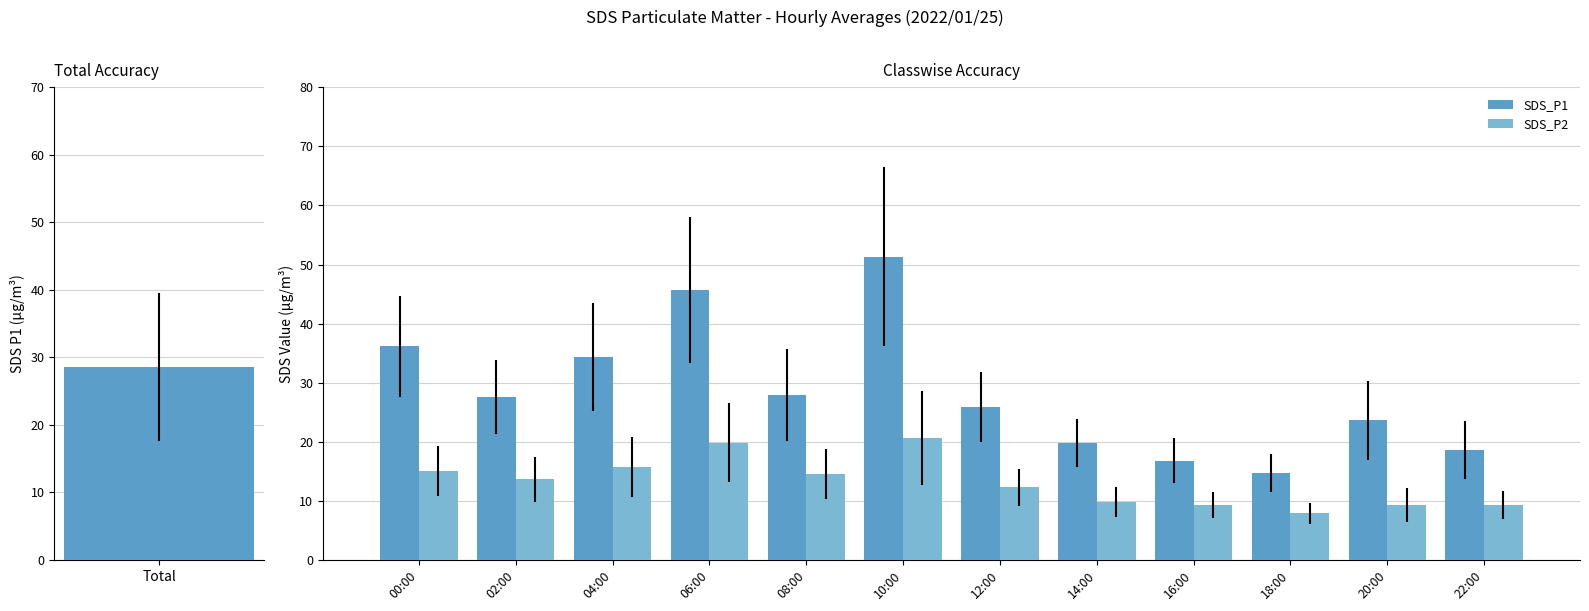

Reading left to right, transcribe all the data shown in this chart.

SDS_P1: 36.1	27.6	34.3	45.7	27.9	51.4	25.9	19.8	16.8	14.8	23.6	18.6
SDS_P2: 15.0	13.6	15.7	19.8	14.6	20.6	12.3	9.8	9.3	7.9	9.3	9.2